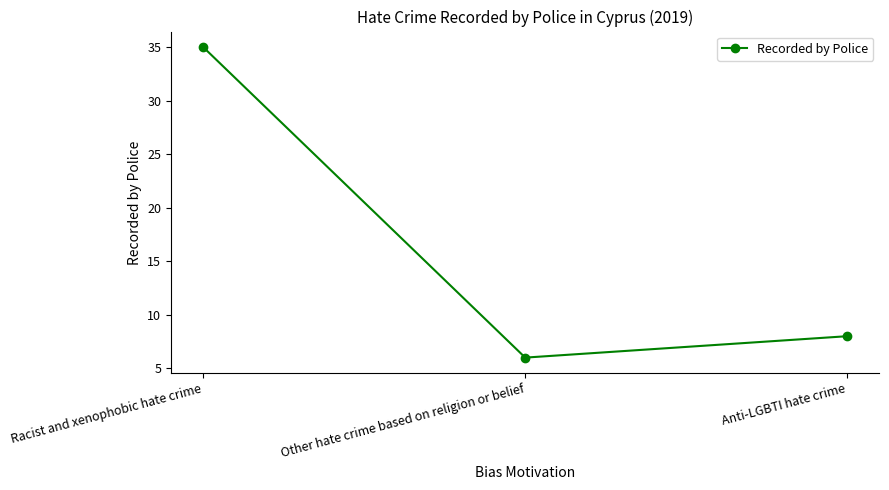

What is the ratio of the value at Other hate crime based on religion or belief to the value at Racist and xenophobic hate crime?

0.2